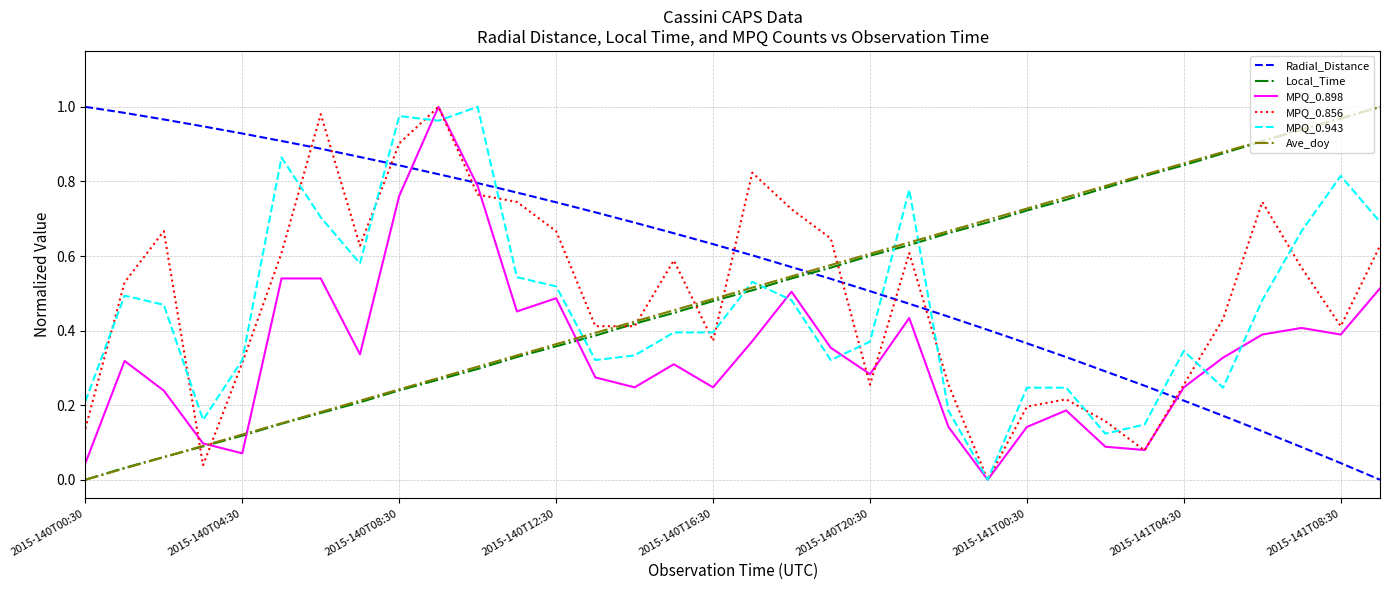

Which series ends up on top after the final intersection of Ave_doy and Radial_Distance?

Ave_doy